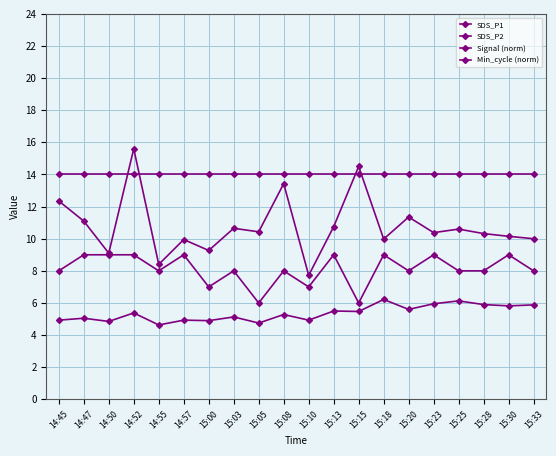

Reading left to right, extract all data points from this chart.

SDS_P1: 14:45=12.3	14:47=11.1	14:50=9.1	14:52=15.6	14:55=8.4	14:57=9.9	15:00=9.3	15:03=10.7	15:05=10.4	15:08=13.4	15:10=7.7	15:13=10.8	15:15=14.5	15:18=10.0	15:20=11.3	15:23=10.4	15:25=10.6	15:28=10.3	15:30=10.2	15:33=10.0
SDS_P2: 14:45=4.9	14:47=5.0	14:50=4.8	14:52=5.4	14:55=4.6	14:57=4.9	15:00=4.9	15:03=5.1	15:05=4.8	15:08=5.3	15:10=4.9	15:13=5.5	15:15=5.5	15:18=6.2	15:20=5.6	15:23=6.0	15:25=6.1	15:28=5.9	15:30=5.8	15:33=5.9
Signal (norm): 14:45=8.0	14:47=9.0	14:50=9.0	14:52=9.0	14:55=8.0	14:57=9.0	15:00=7.0	15:03=8.0	15:05=6.0	15:08=8.0	15:10=7.0	15:13=9.0	15:15=6.0	15:18=9.0	15:20=8.0	15:23=9.0	15:25=8.0	15:28=8.0	15:30=9.0	15:33=8.0
Min_cycle (norm): 14:45=14.0	14:47=14.0	14:50=14.0	14:52=14.0	14:55=14.0	14:57=14.0	15:00=14.0	15:03=14.0	15:05=14.0	15:08=14.0	15:10=14.0	15:13=14.0	15:15=14.0	15:18=14.0	15:20=14.0	15:23=14.0	15:25=14.0	15:28=14.0	15:30=14.0	15:33=14.0